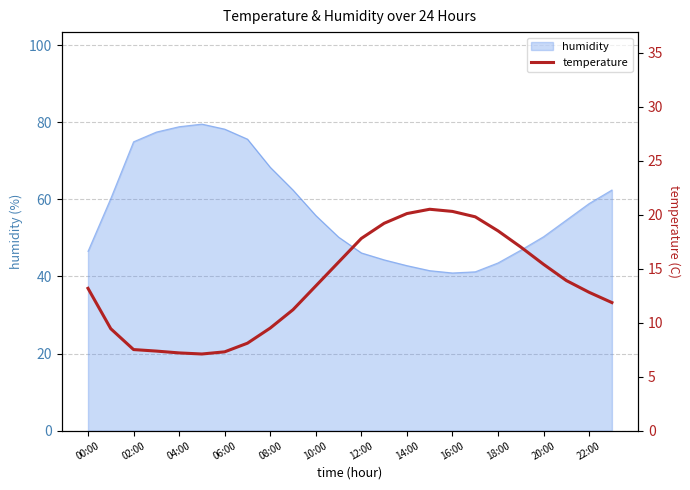

The value of humidity at 10:00 is 97.9. True or false?

False